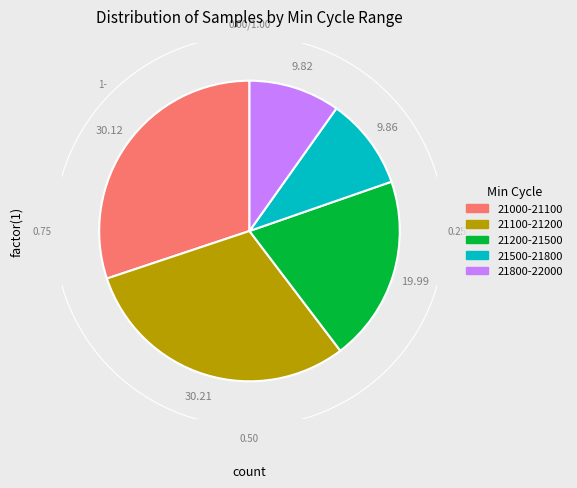

Is there a majority slice in this chart?

No